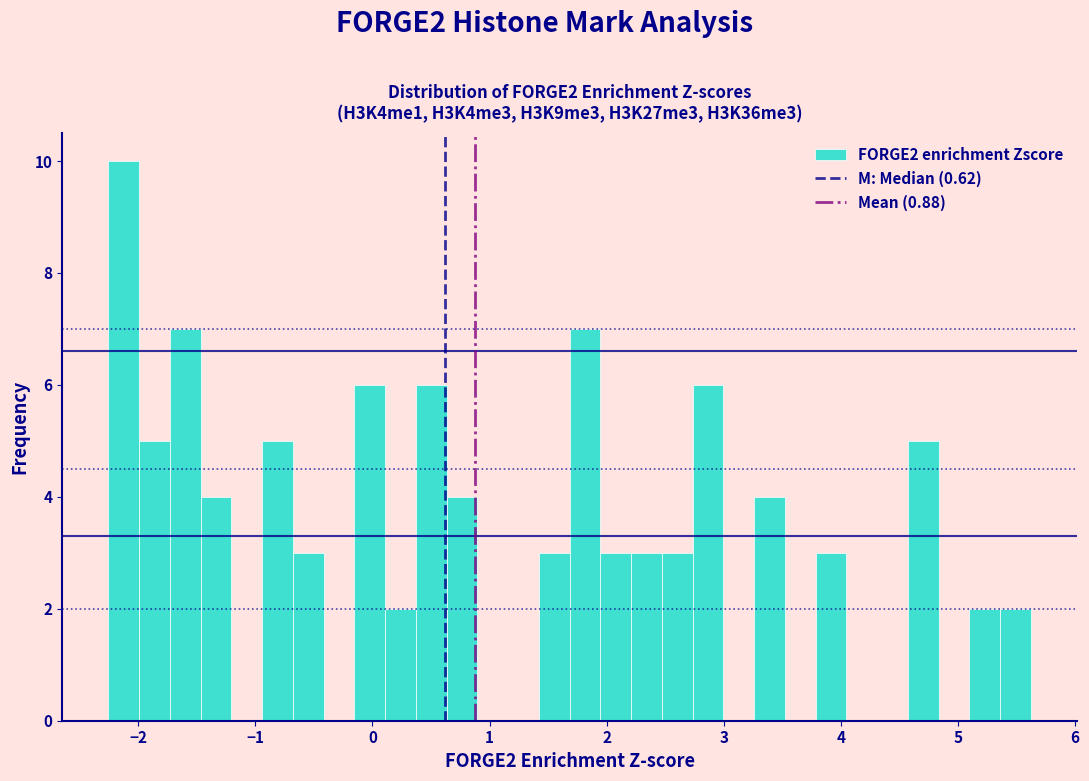

Around what value on the x-axis is the tallest bar? Give the approximate position of its centre, as read against the axis.

-2.1